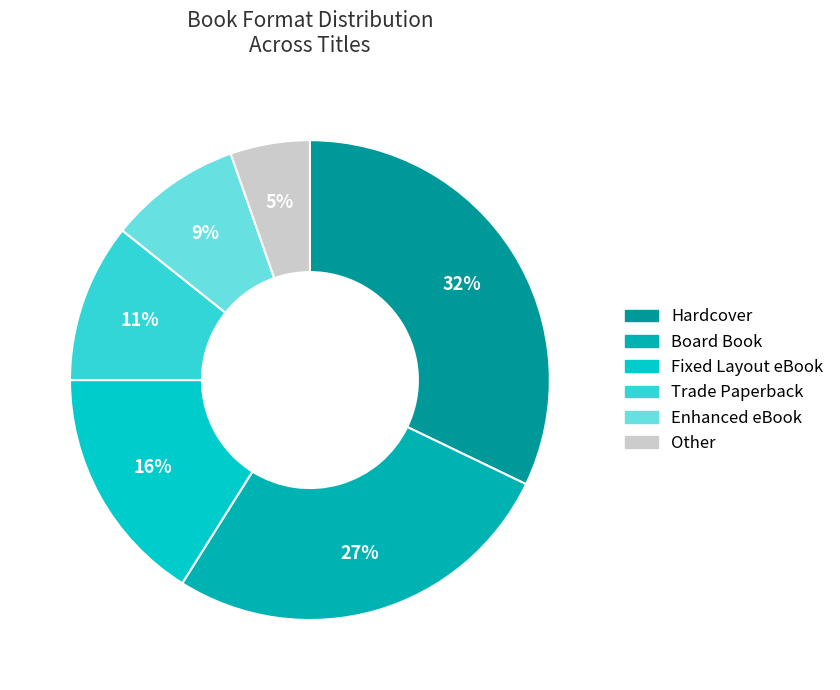

Does Other account for over 50% of the chart?

No